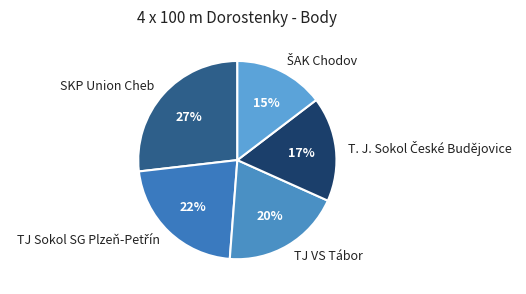

Is it true that SKP Union Cheb is 14% of the pie?

False